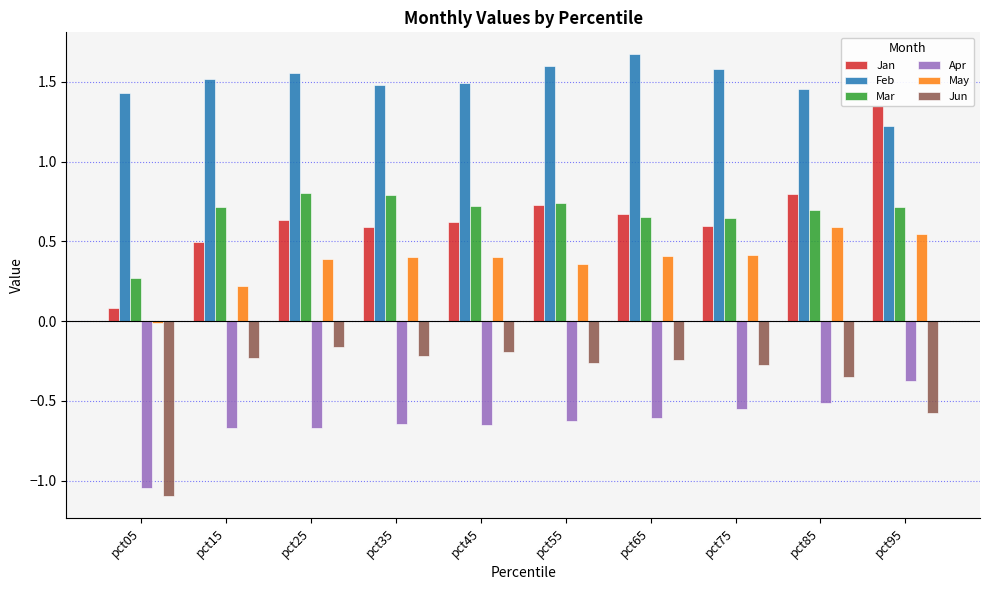

How many data points does each series have?

10